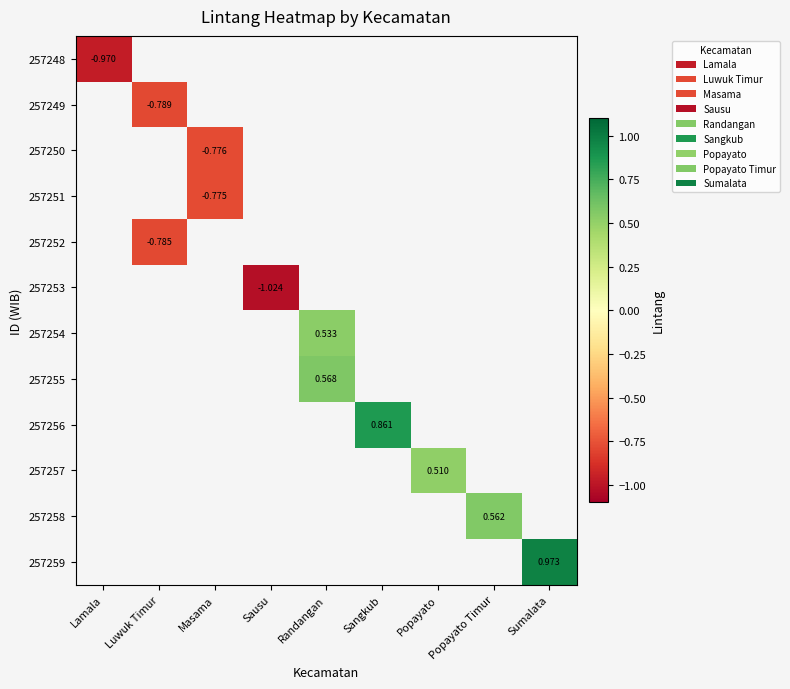

At which category does the chart reach its peak across all series?

Sumalata